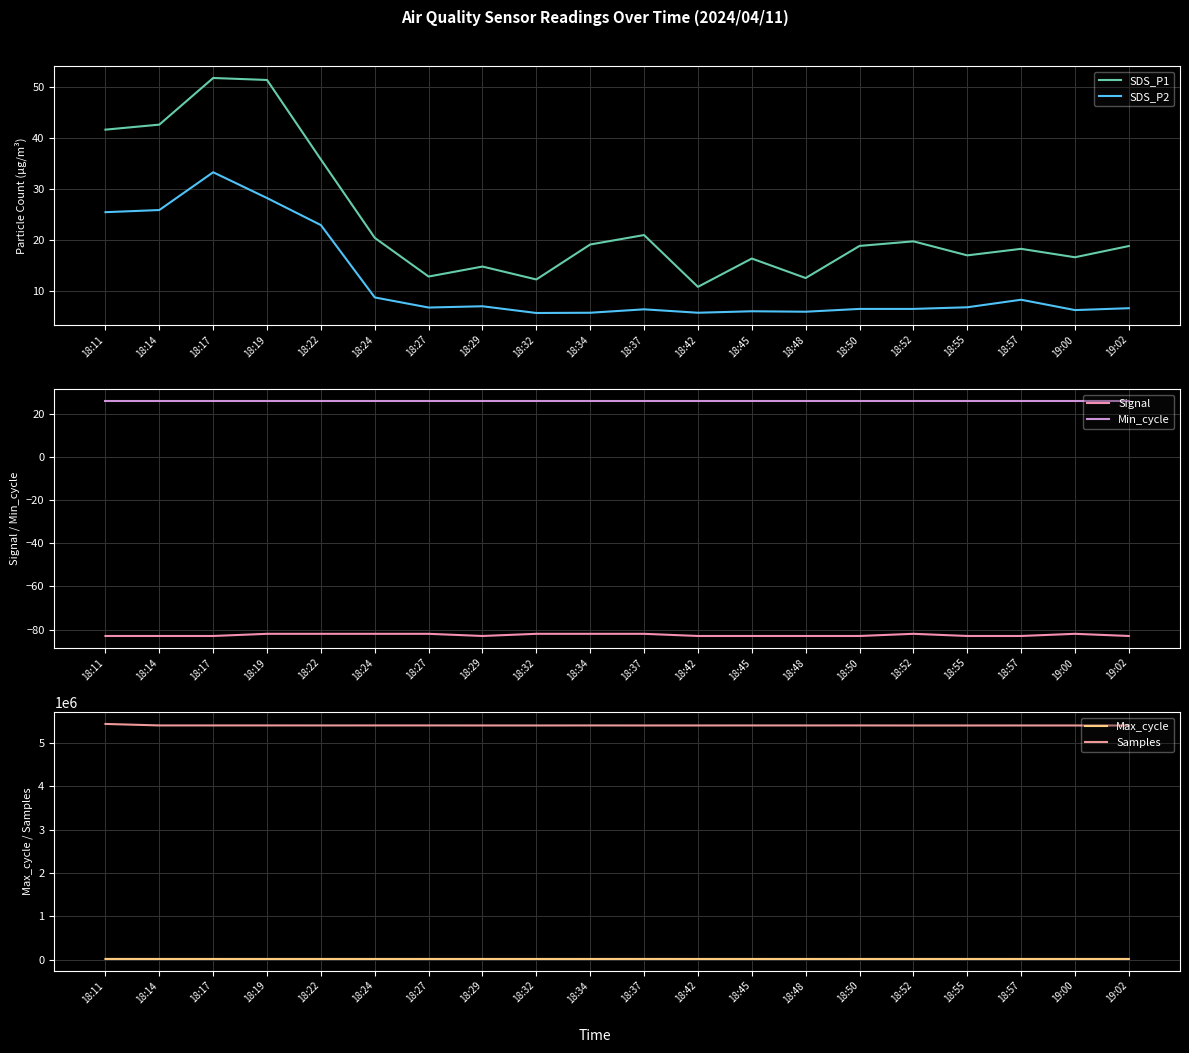

What is the label of the 1st point from the left?

18:11